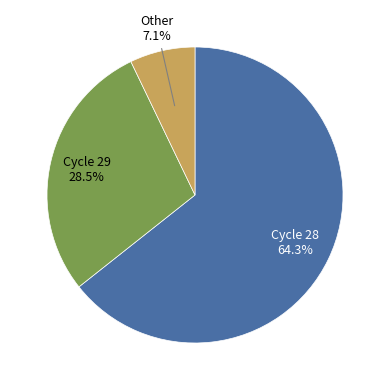

Does any single category account for the majority?

Yes